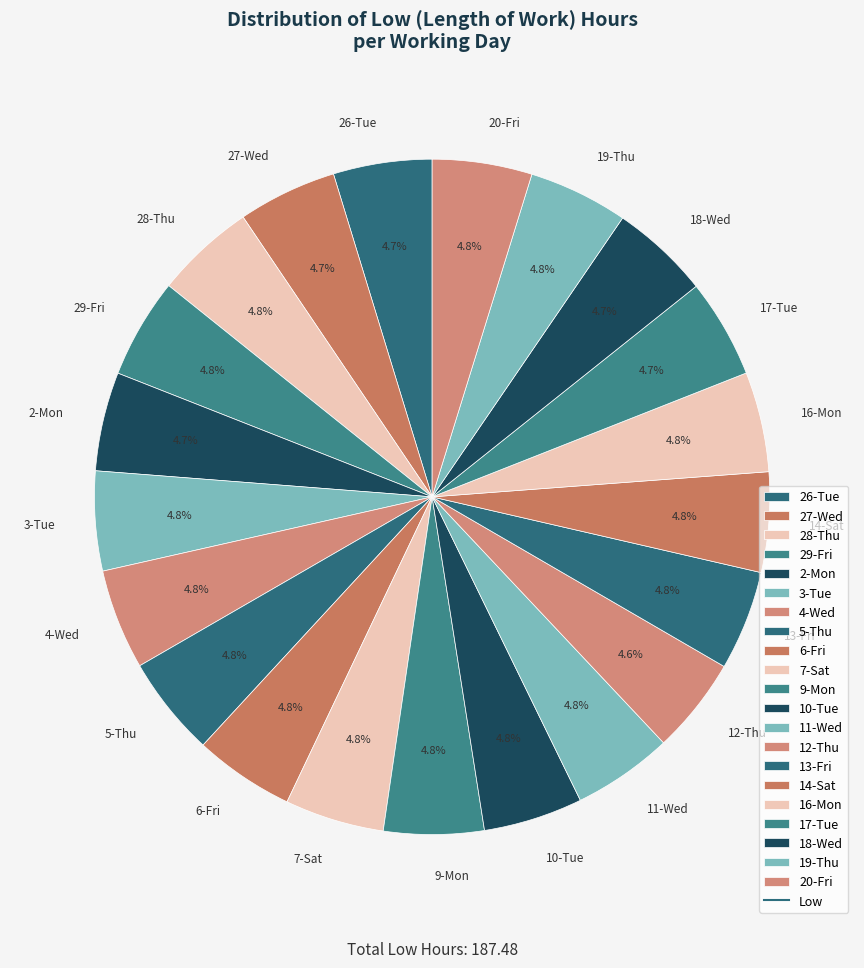

Combined, do 14-Sat and 17-Tue account for over 50%?

No